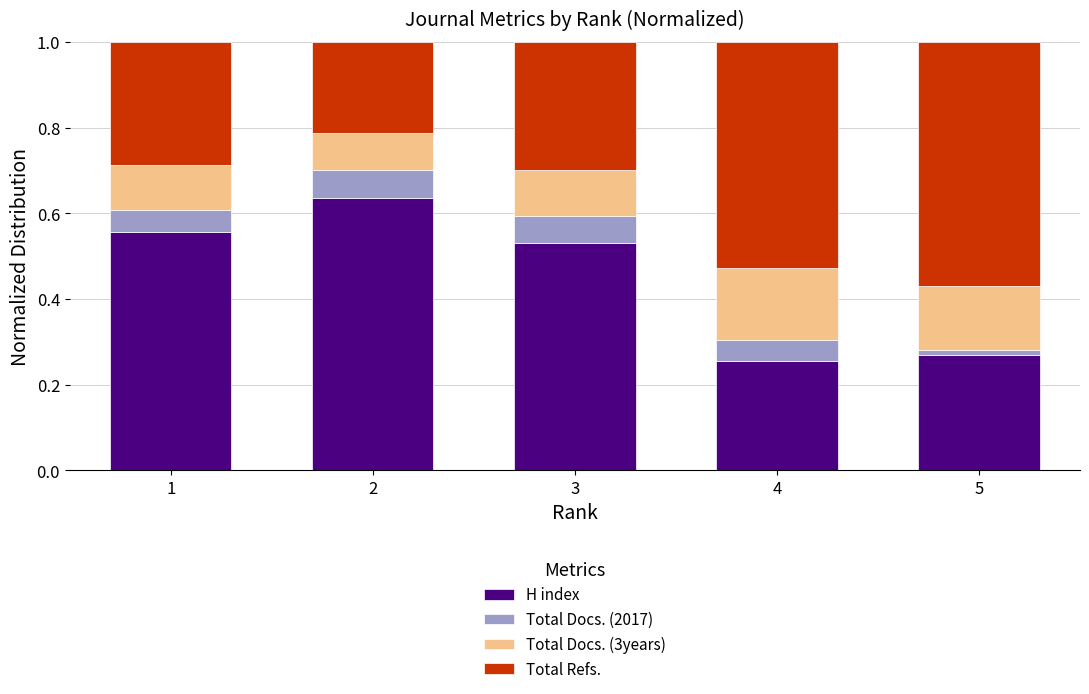

The H index series shows 0.8 at 1. True or false?

False